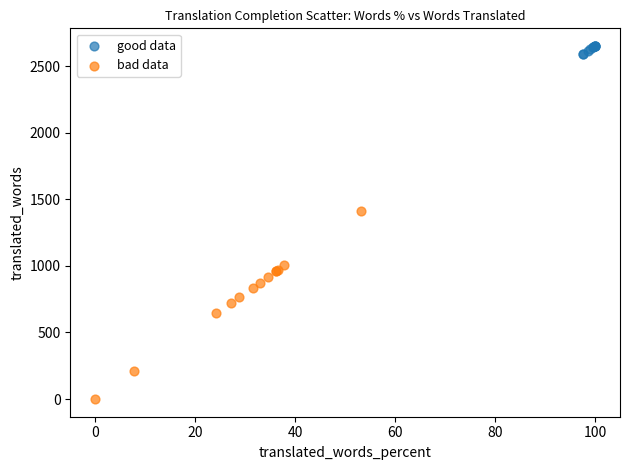

Which series reaches the minimum Y coordinate?

bad data